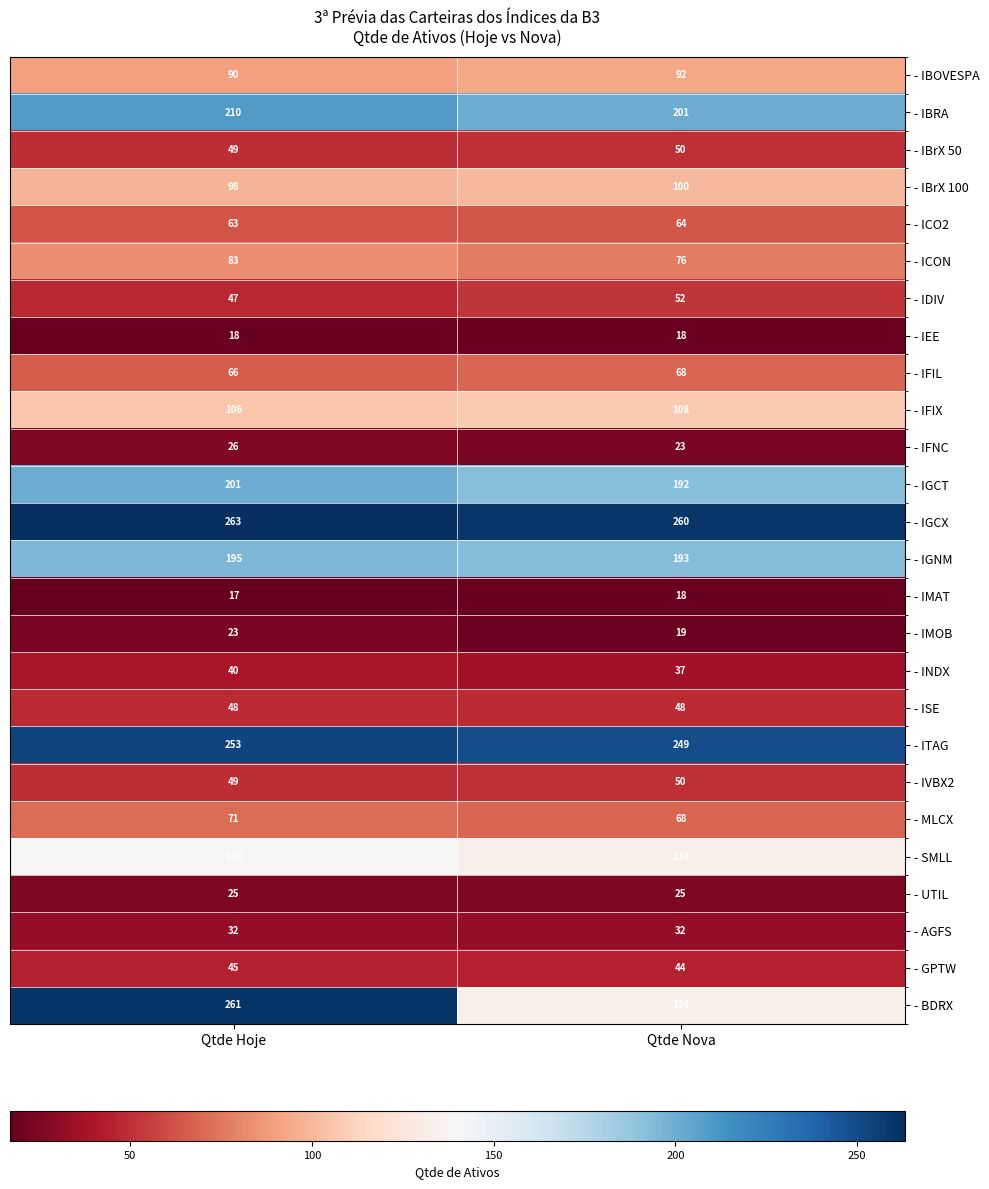

Which category has the highest value across all series?

Qtde Hoje